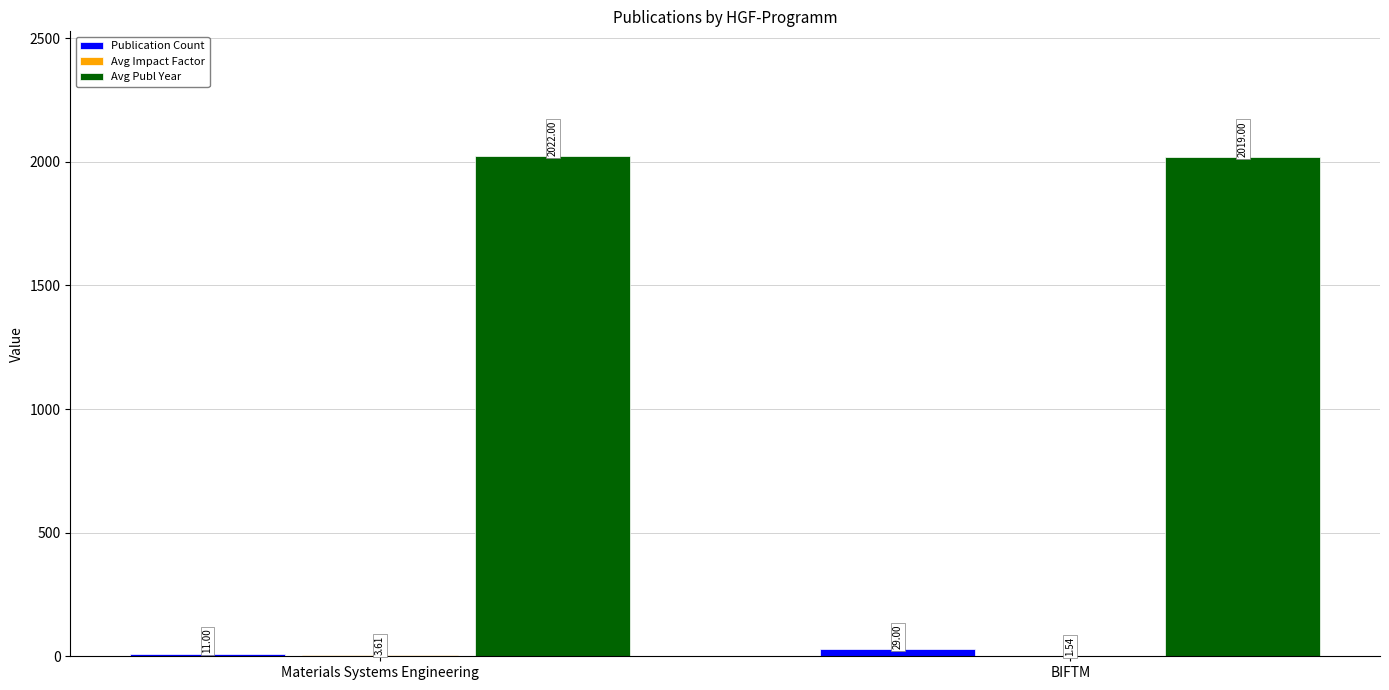

How many groups of bars are there?

2